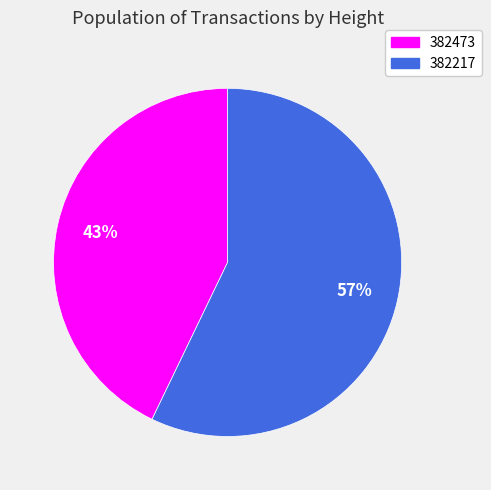

Is there any slice that represents more than half of the pie?

Yes